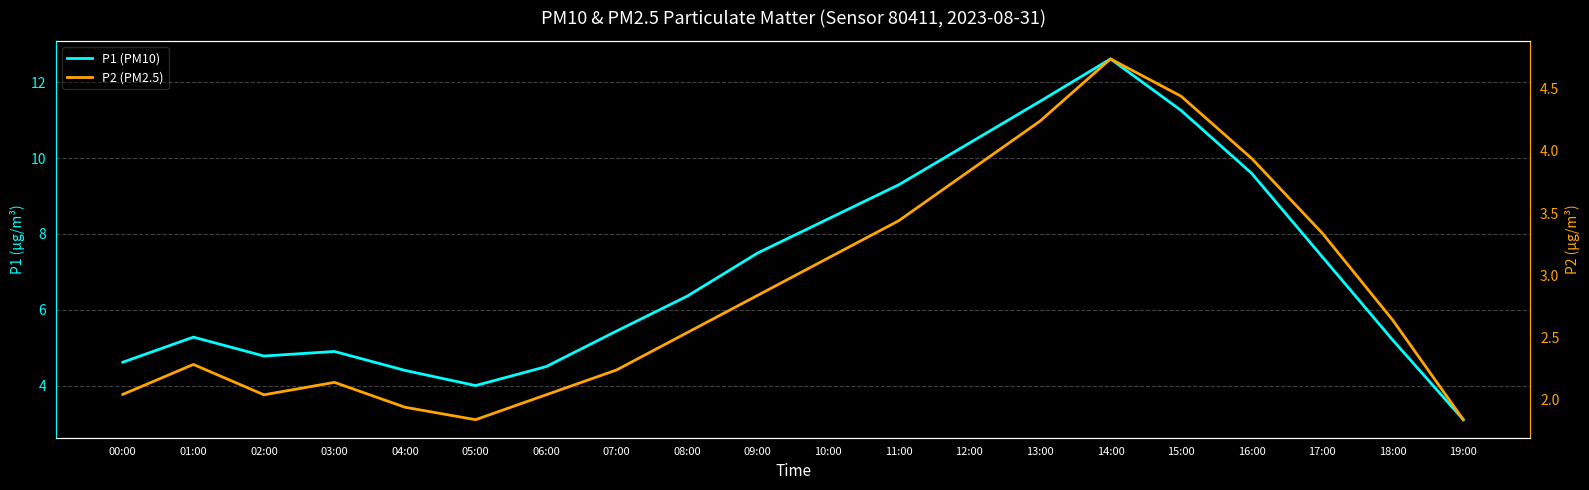

What value does the P1 (PM10) series have at 05:00?

4.0